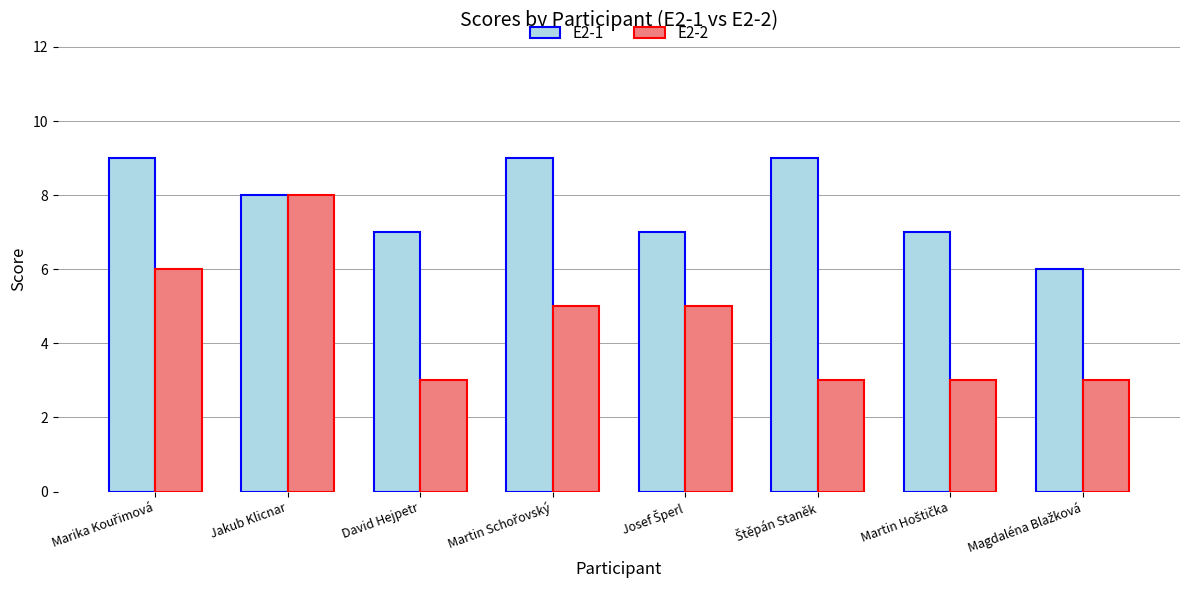

List the series in order of their peak value, highest first.

E2-1, E2-2